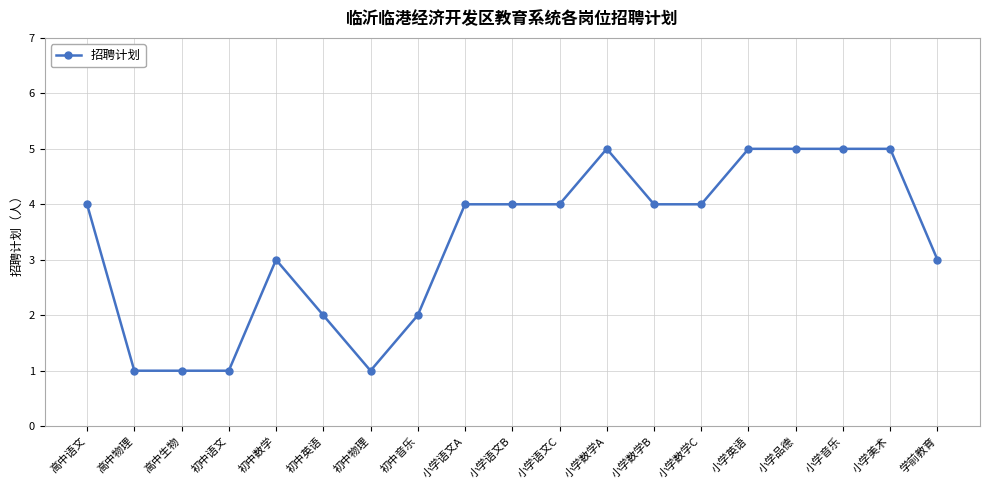

Read the value at 小学语文B.

4